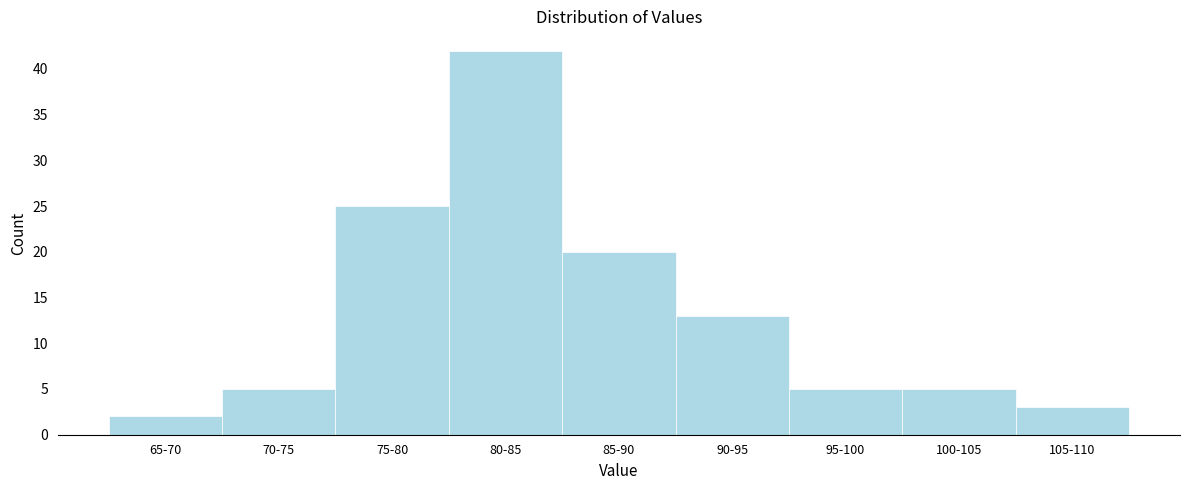

Reading left to right, list all the values displayed in this chart.

65-70=2	70-75=5	75-80=25	80-85=42	85-90=20	90-95=13	95-100=5	100-105=5	105-110=3